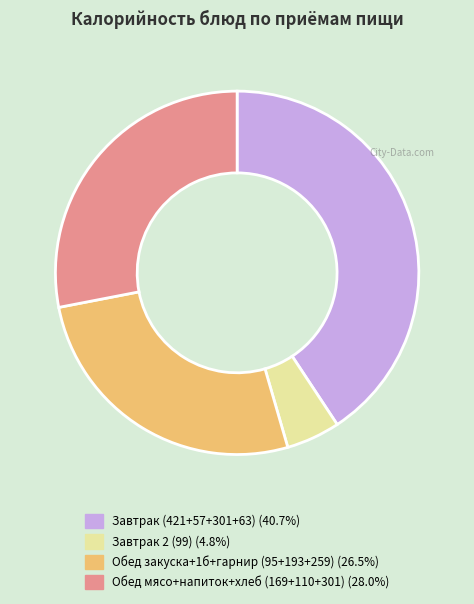

How many segments does this pie chart have?

4